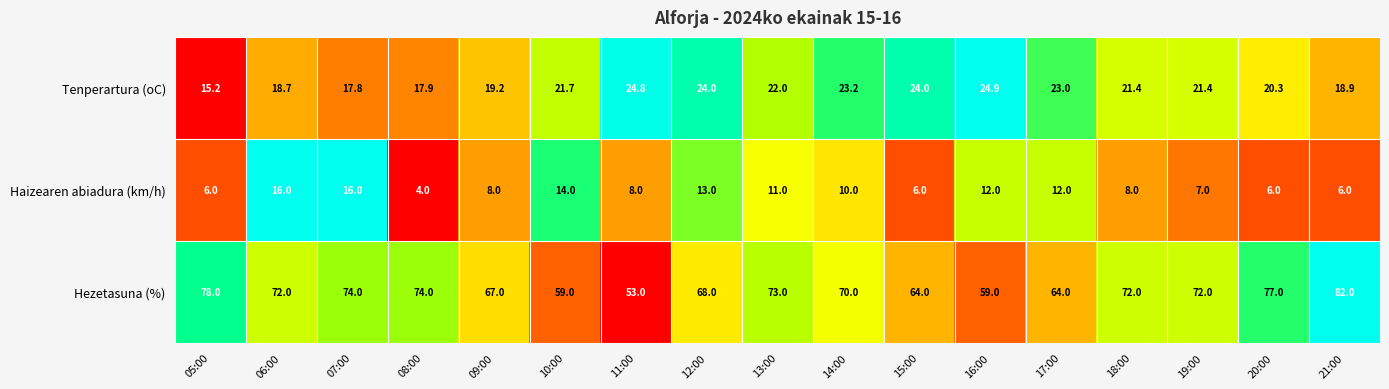

What is the average value of the Tenperartura (oC) series?

21.1